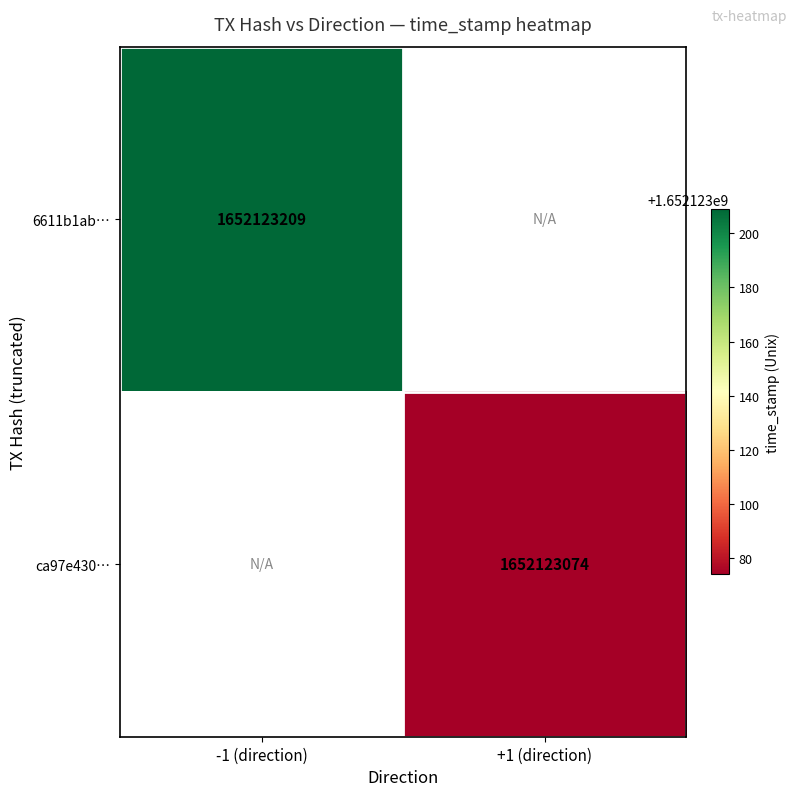

Which series has the widest spread of values?

6611b1ab30991e53499daf9c4a007cbbf87ec5c